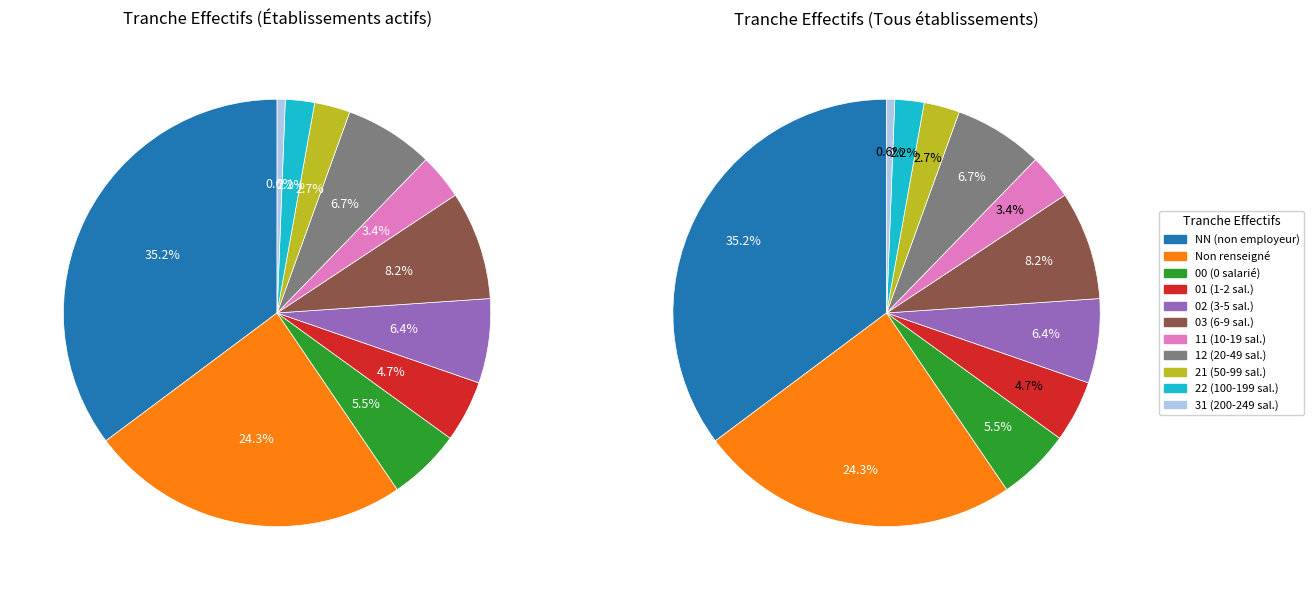

Which category has the biggest portion of the pie?

NN